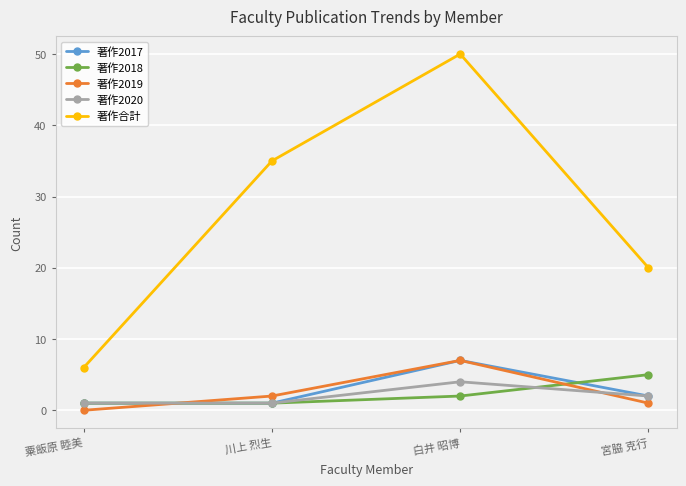

The 著作2017 series shows 2 at 宮脇 克行. True or false?

True